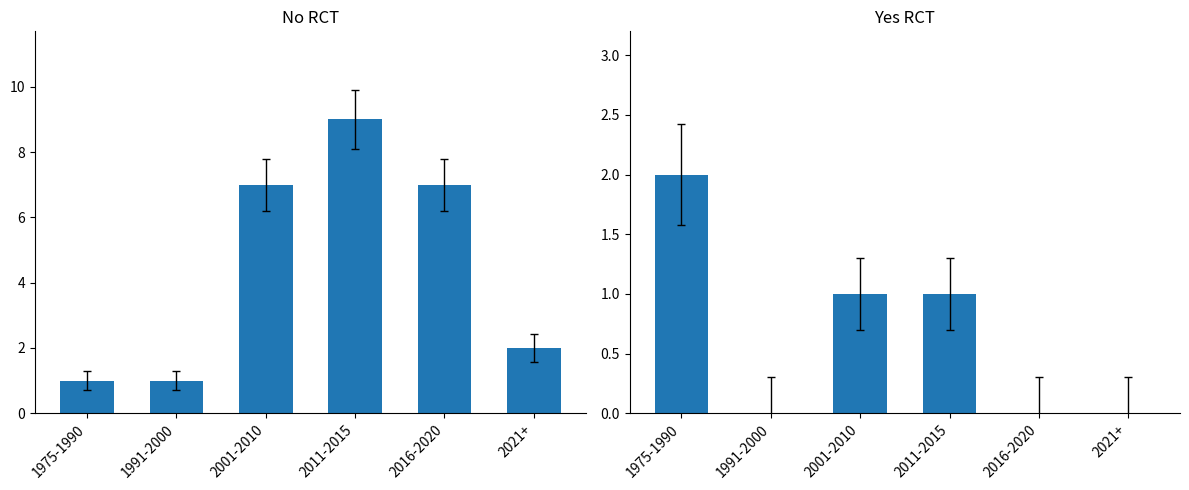

Reading left to right, list all the values displayed in this chart.

No RCT: 1	1	7	9	7	2
Yes RCT: 2	0	1	1	0	0